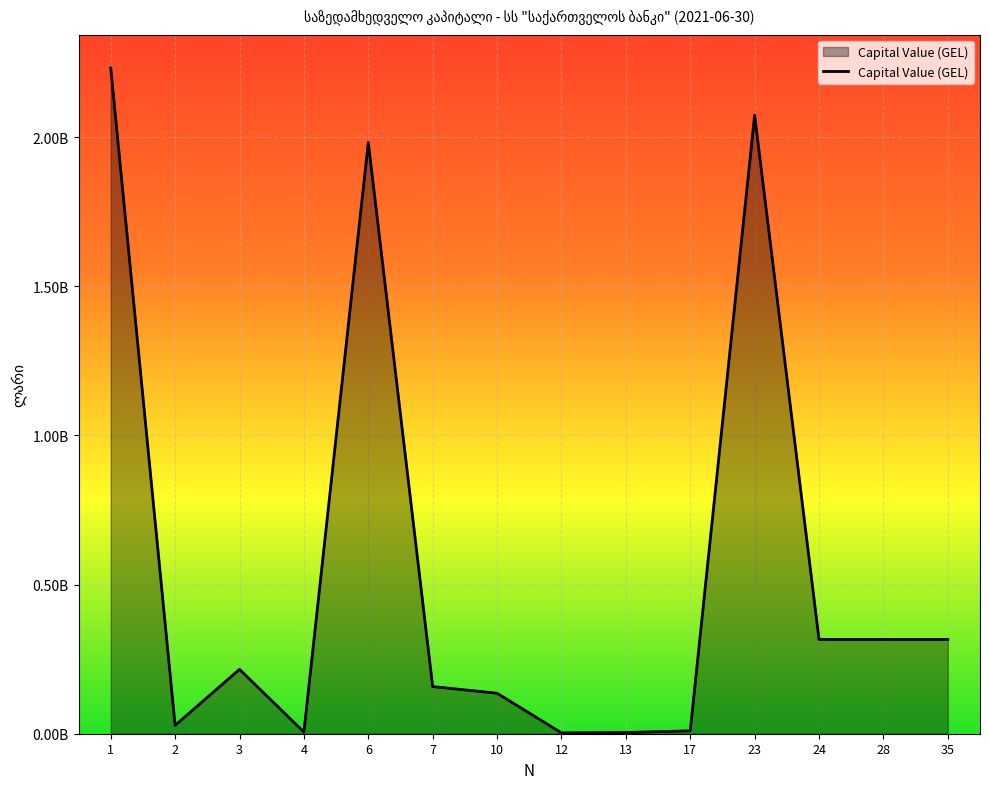

Is this an area chart (filled region under the line)?

Yes